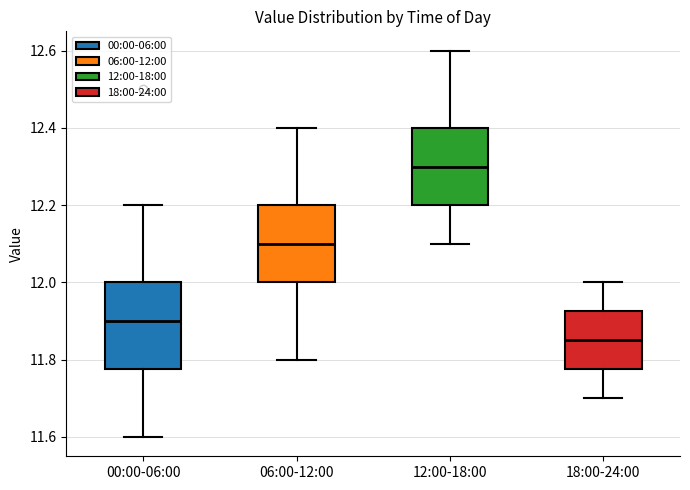

Reading left to right, transcribe this box plot: for each box, give where its median line is, the range the box spans, and where its two whiskers end, as read against the y-axis. The values are not printed on the chart, so give them approximately, as read against the axis.

00:00-06:00: median 11.90, box 11.78 to 12.00, whiskers 11.60 to 12.20
06:00-12:00: median 12.10, box 12.00 to 12.20, whiskers 11.80 to 12.40
12:00-18:00: median 12.30, box 12.20 to 12.40, whiskers 12.10 to 12.60
18:00-24:00: median 11.86, box 11.78 to 11.92, whiskers 11.70 to 12.00